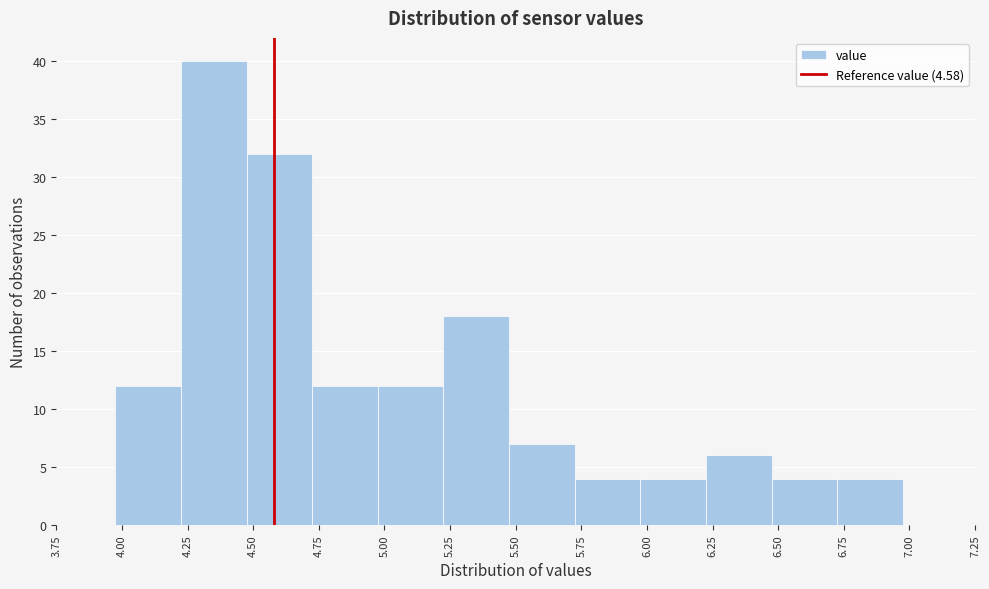

Reading left to right, transcribe this chart: for each bar, give the range it covers on the x-axis and its height. Neither the bar edges nor the heights are printed on the chart, so give them approximately, as read against the axes.

3.975 to 4.225: 12
4.225 to 4.475: 40
4.475 to 4.725: 32
4.725 to 4.975: 12
4.975 to 5.225: 12
5.225 to 5.475: 18
5.475 to 5.725: 7
5.725 to 5.975: 4
5.975 to 6.225: 4
6.225 to 6.475: 6
6.475 to 6.725: 4
6.725 to 6.975: 4